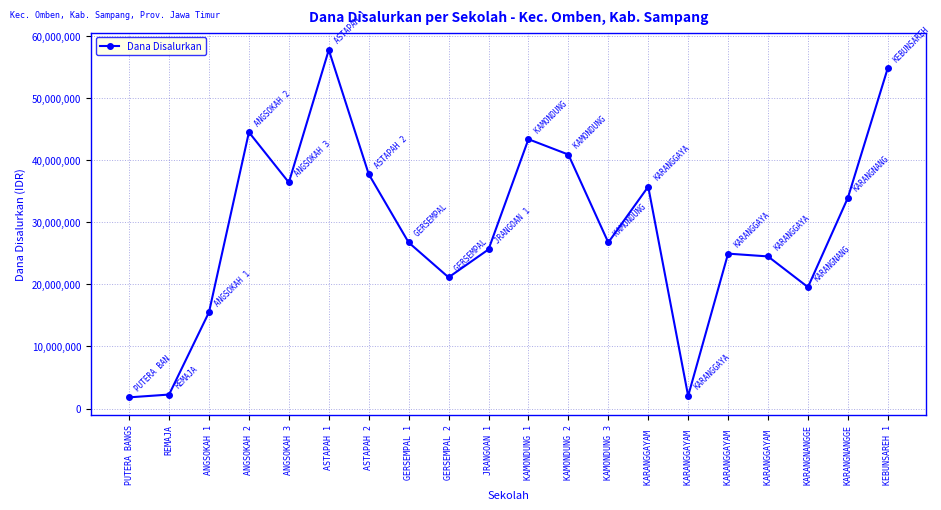

Count the number of categories in the chart.

20